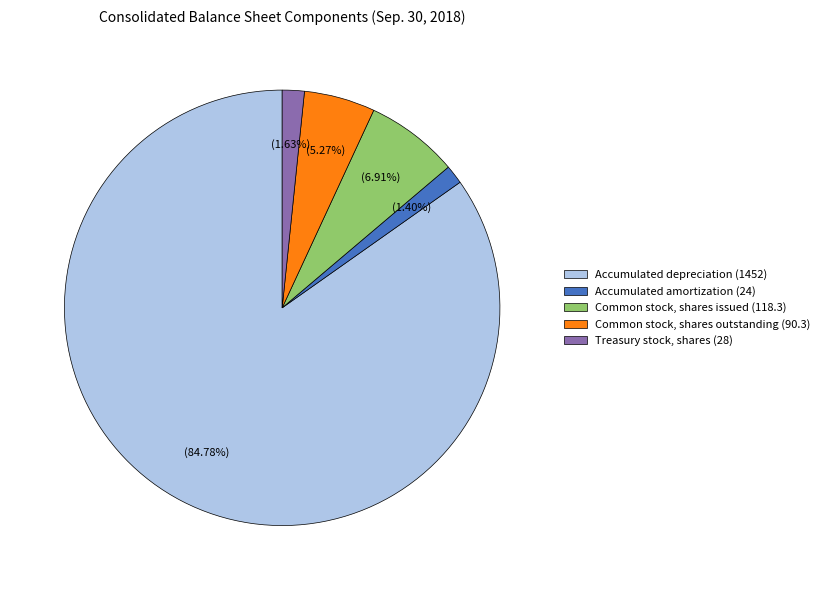

Count the number of slices in the pie.

5